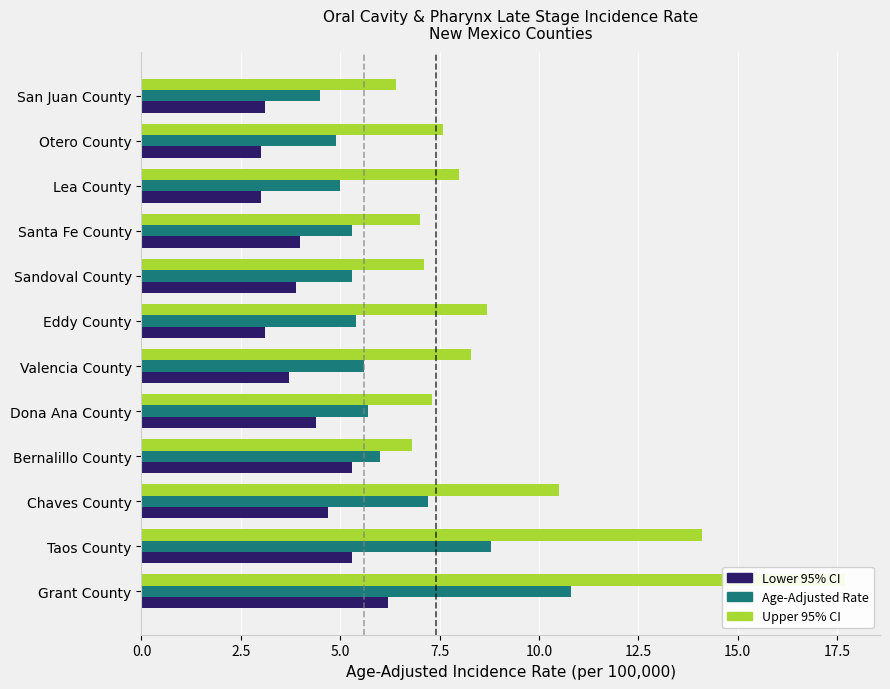

Is it true that Age-Adjusted Rate equals 8.8 at Taos County?

True